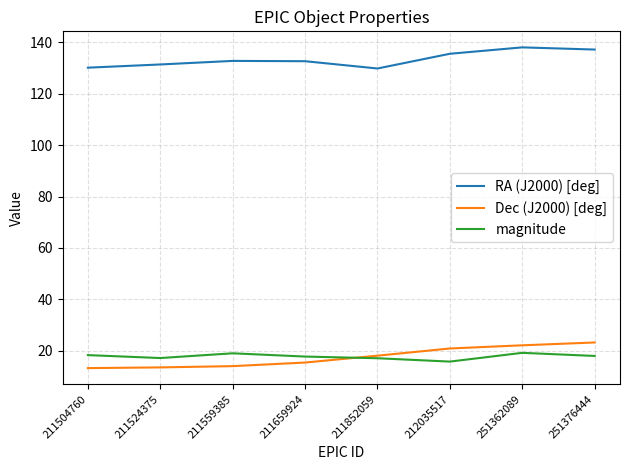

Which series has the largest total across all categories?

RA (J2000) [deg]